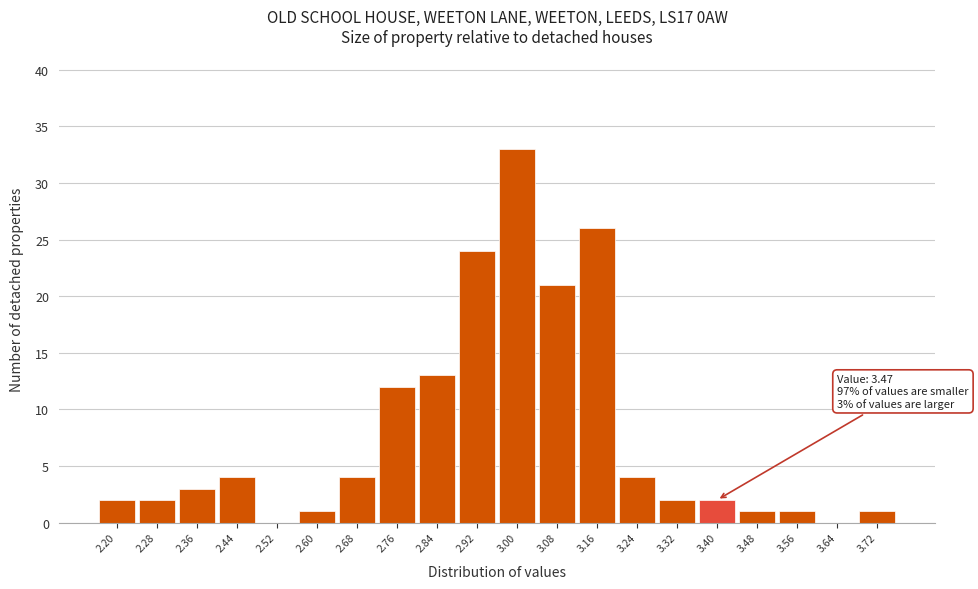

Reading right to left, extract all data points from this chart.

3.72=1	3.64=0	3.56=1	3.48=1	3.40=2	3.32=2	3.24=4	3.16=26	3.08=21	3.00=33	2.92=24	2.84=13	2.76=12	2.68=4	2.60=1	2.52=0	2.44=4	2.36=3	2.28=2	2.20=2